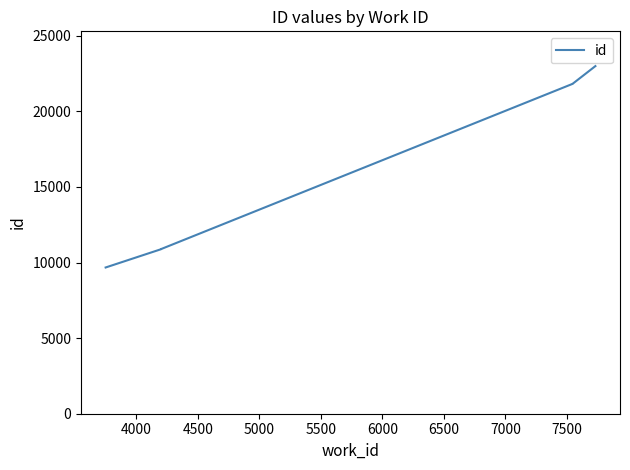

How many lines are shown in the chart?

1